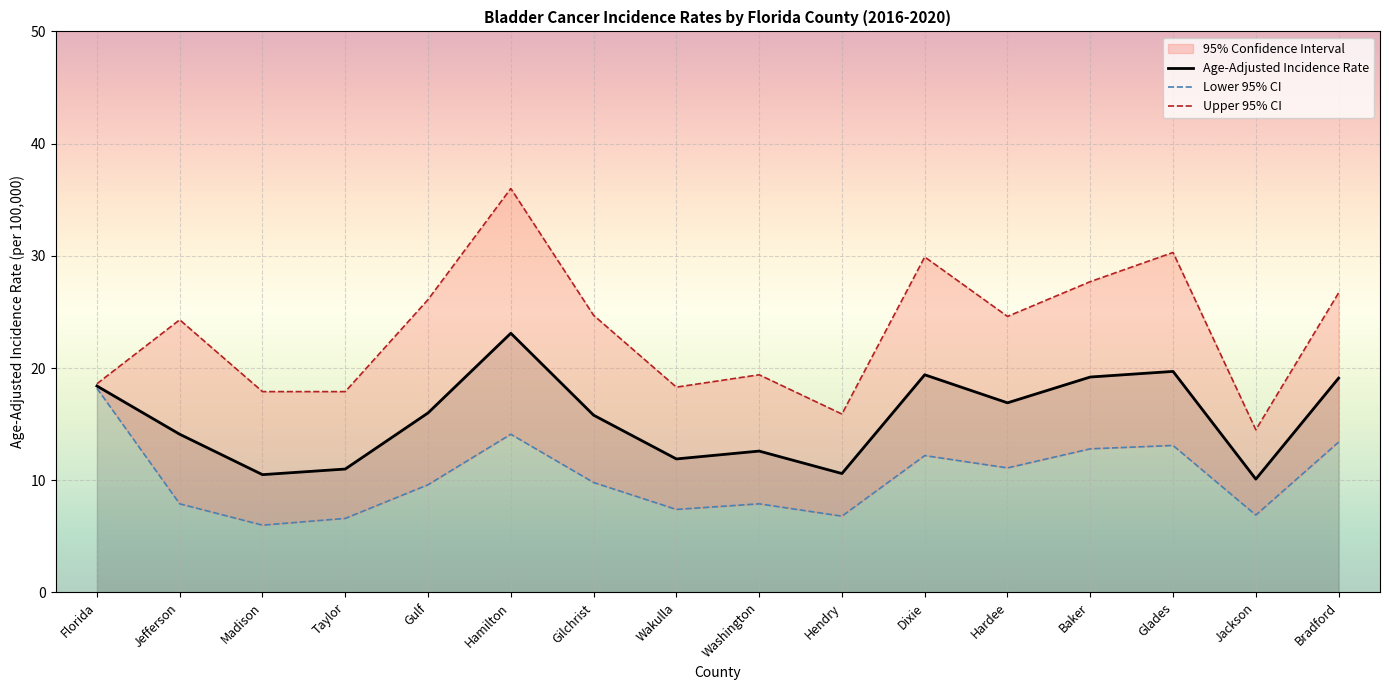

Where does the Lower 95% CI series first go above 9?

Florida